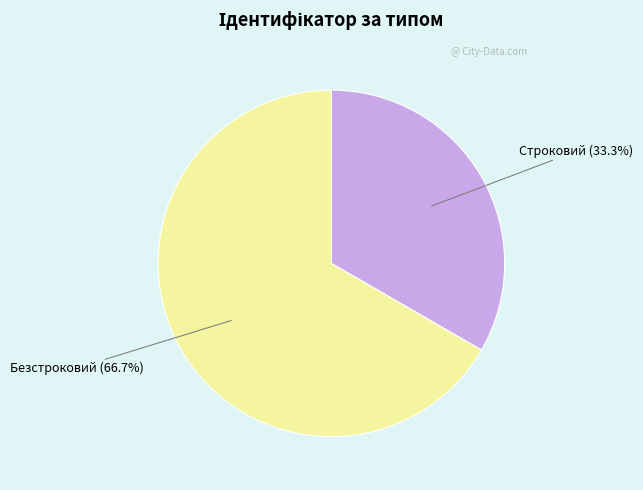

What is the total percentage of Строковий and Безстроковий?

100.0%